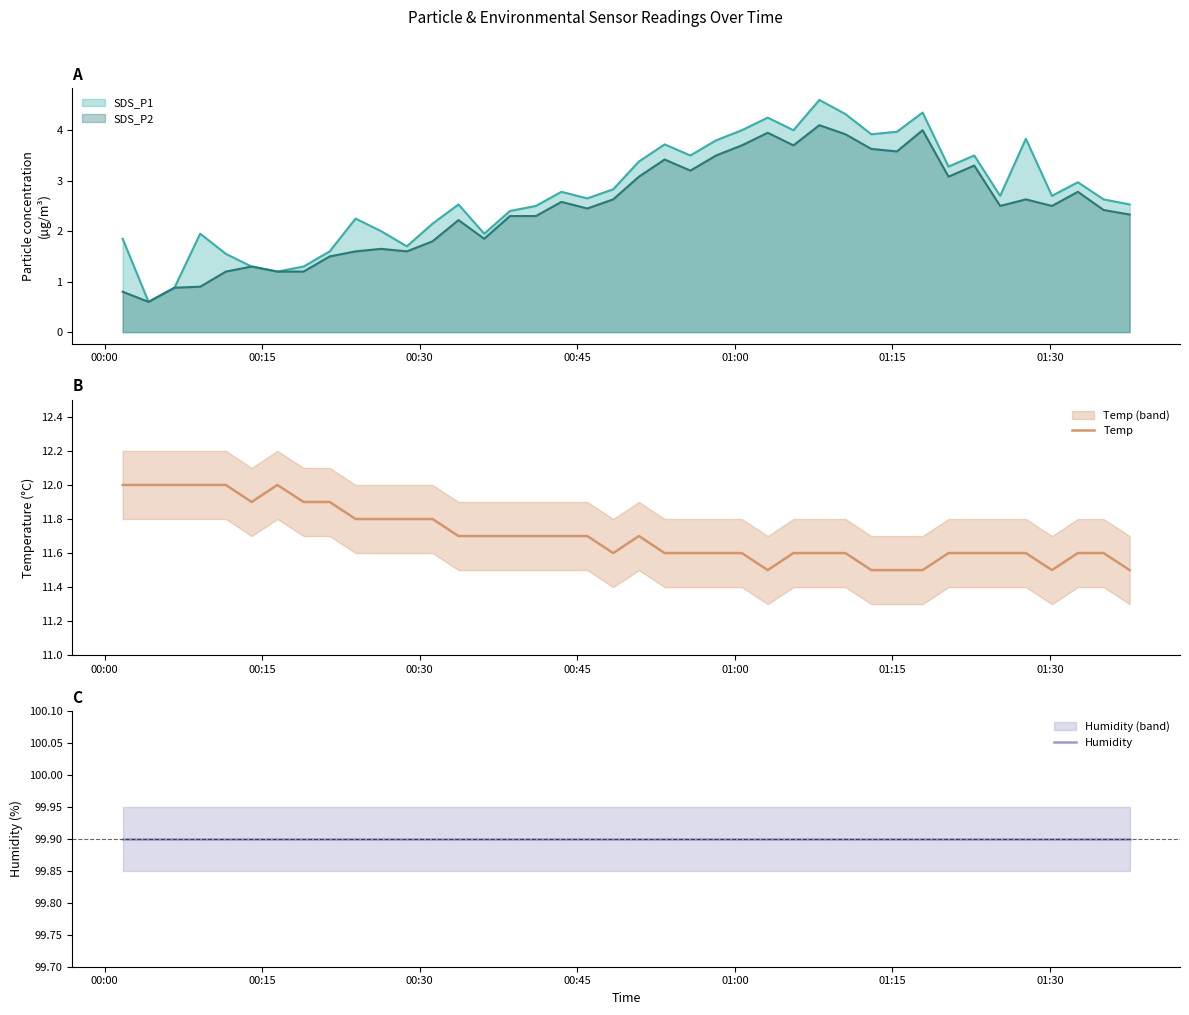

What is the minimum value for Temp?

11.5